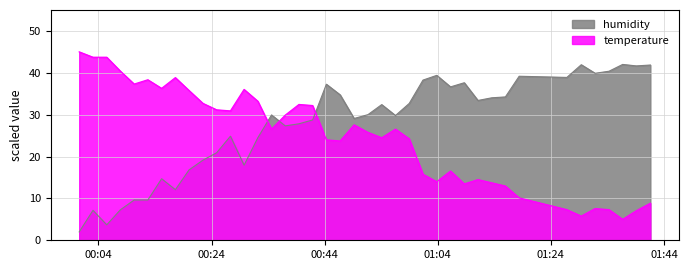

True or false: humidity and temperature cross at least once.

True